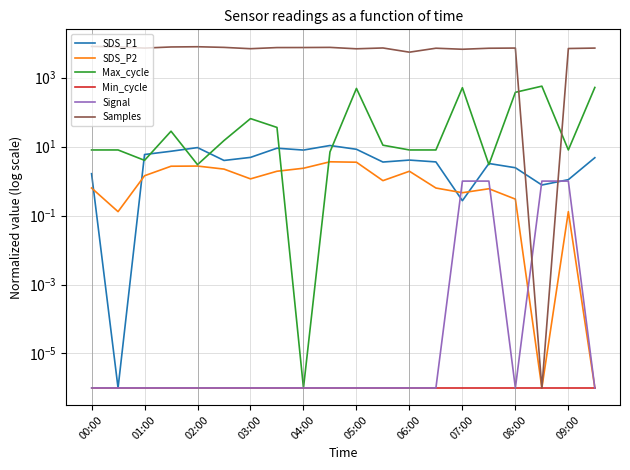

Which category has the lowest value in the Min_cycle series?

00:00